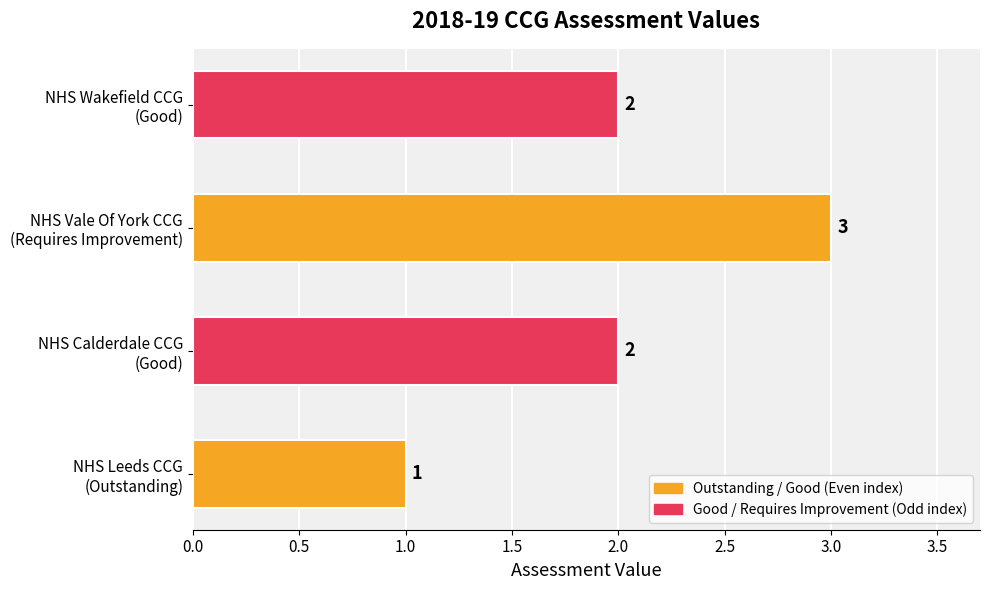

What is the maximum value shown in the chart?

3